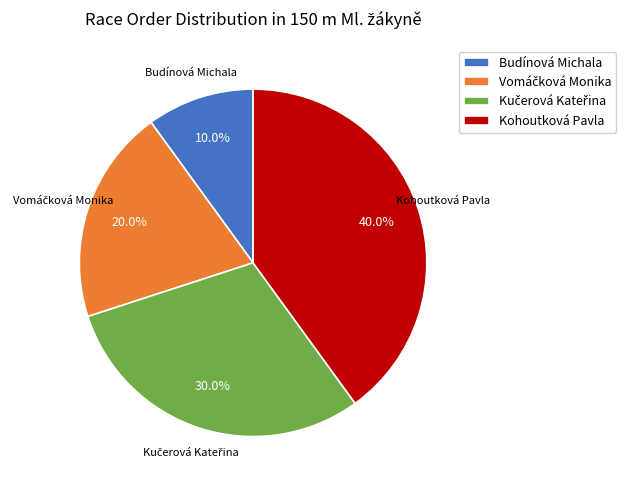

How many slices are in this pie chart?

4